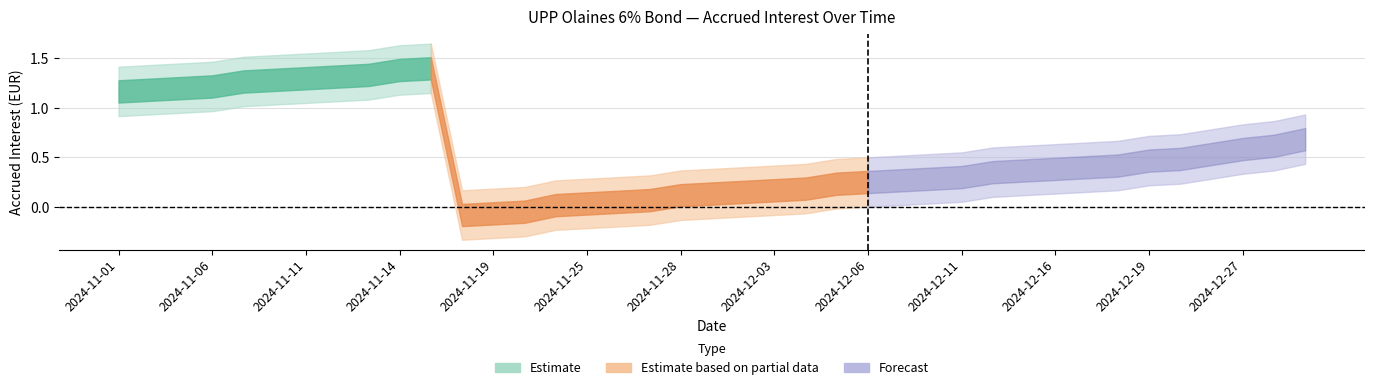

Which has a higher value, 2024-12-12 or 2024-11-13?

2024-11-13